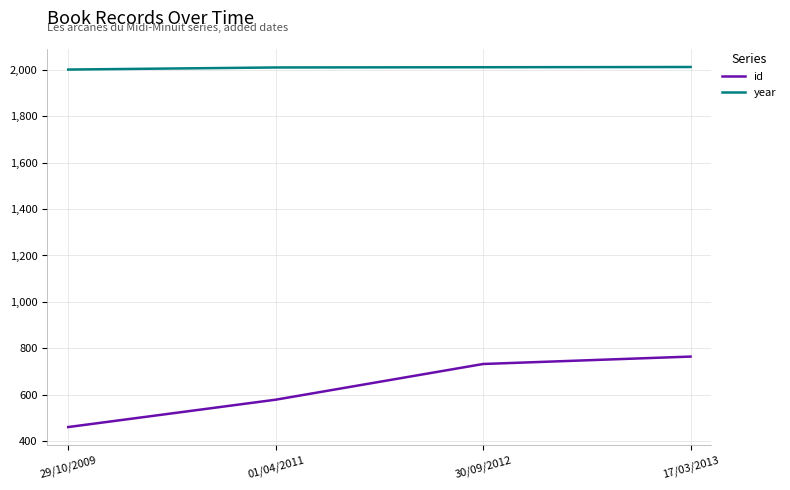

Is the value of id at 01/04/2011 greater than the value of year at 01/04/2011?

No